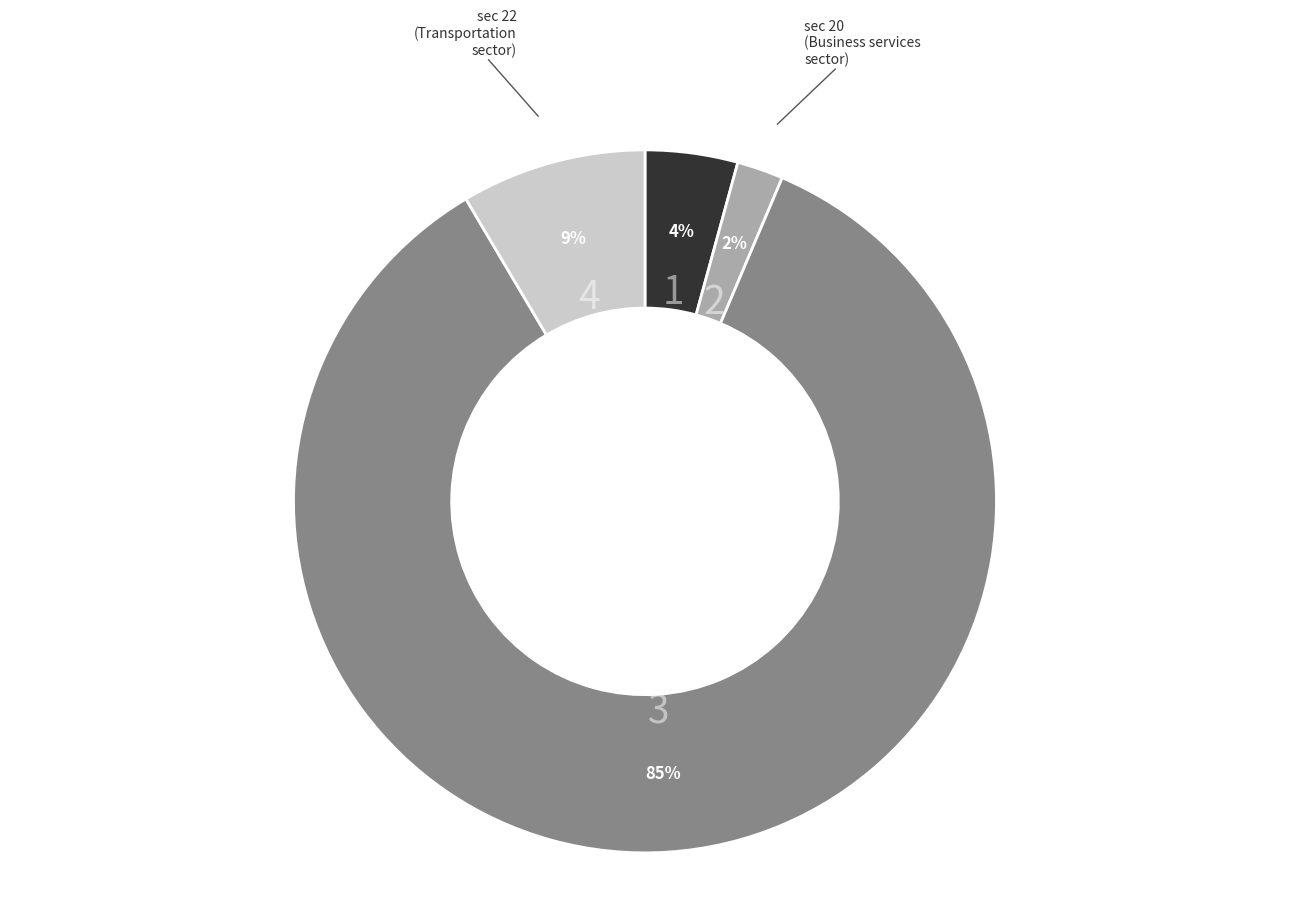

To the nearest percent, what is the average slice percentage?

25%